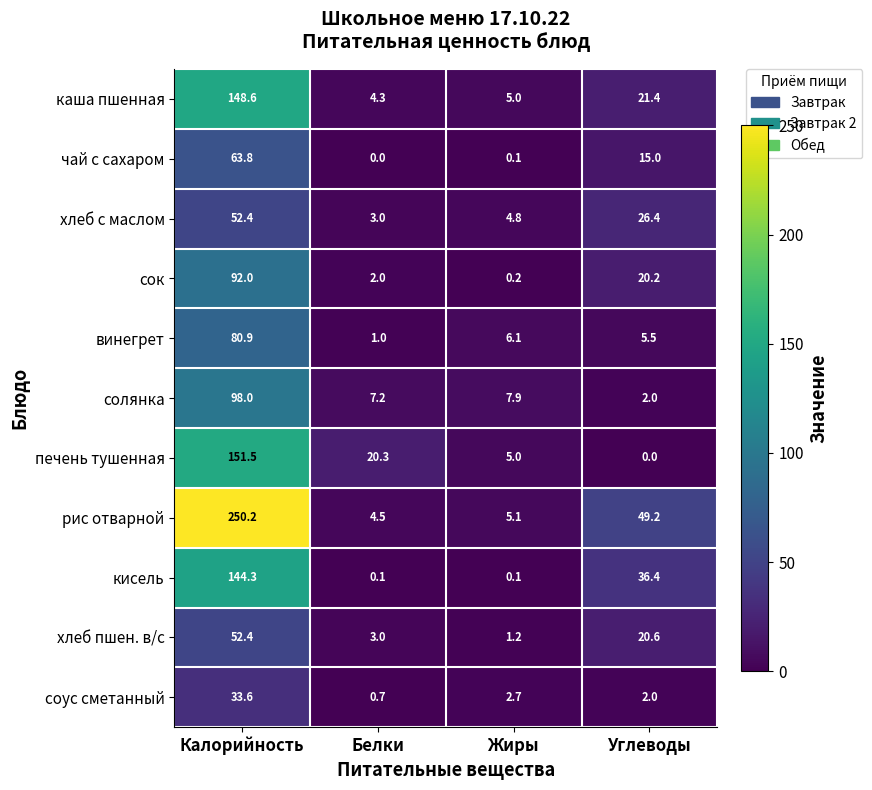

How many data points in солянка are less than 7?

1